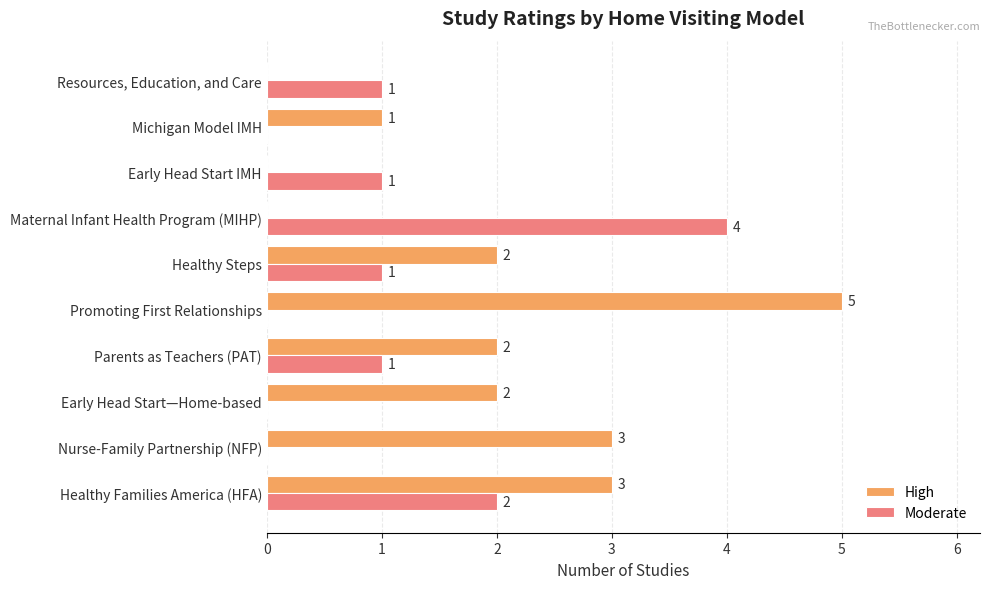

How many High values are between 0 and 3?

9